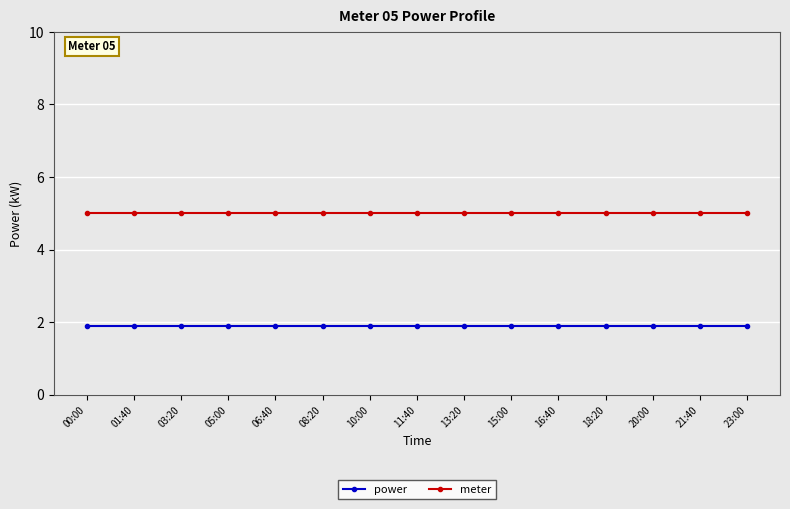

At 05:00, list the series in order from smallest to largest.

power, meter